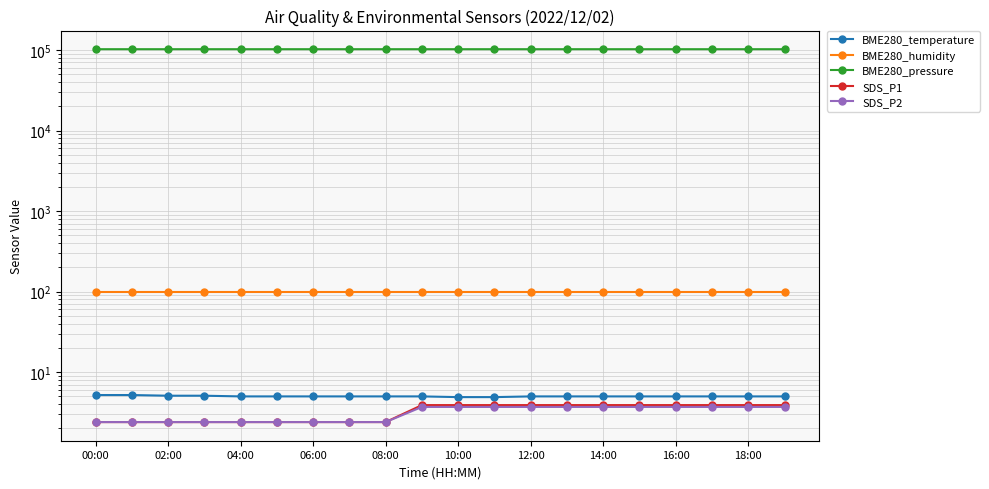

What is the label of the 16th point from the left?

15